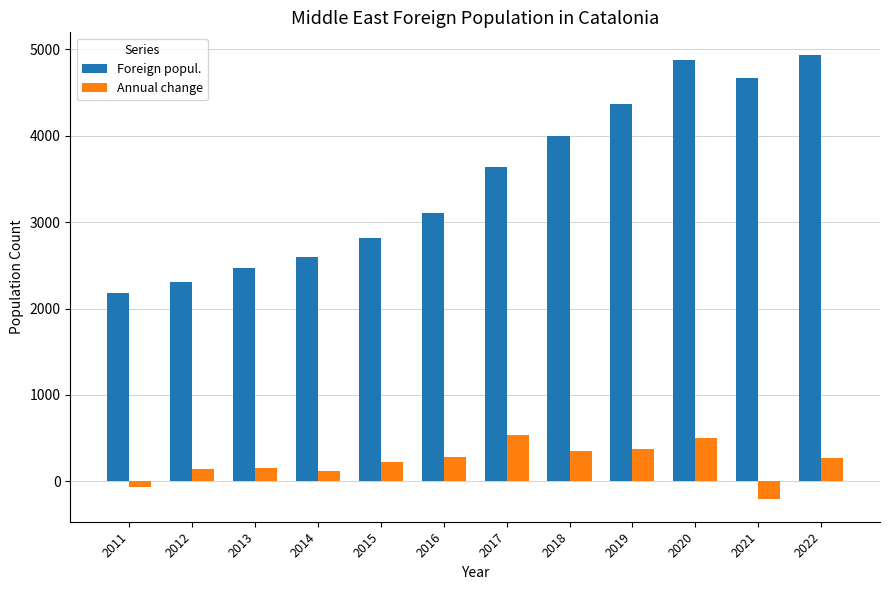

The Foreign popul. series shows 2592 at 2014. True or false?

True